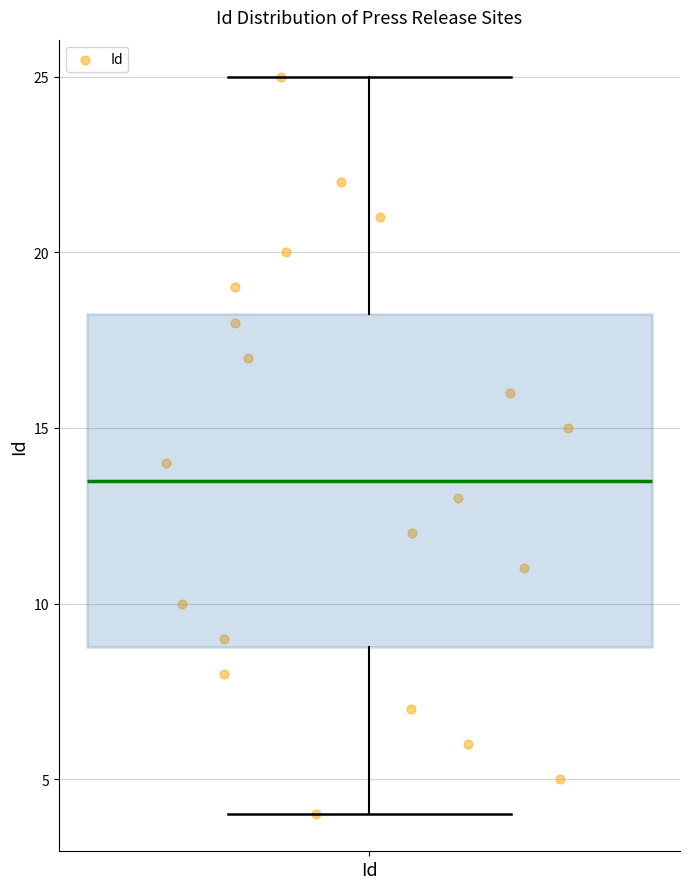

Transcribe this box plot: give where the median line is, the range the box spans, and where the two whiskers end, as read against the y-axis. The values are not printed on the chart, so give them approximately, as read against the axis.

median 13.5, box 9.0 to 18.5, whiskers 4.0 to 25.0